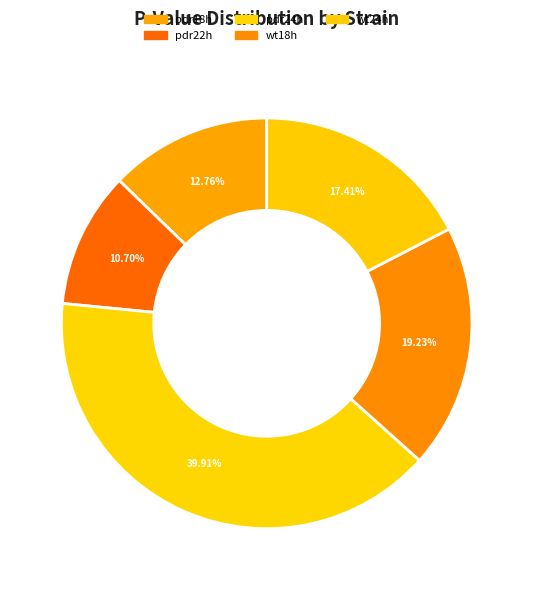

To the nearest percent, what portion does wt24h represent?

17%